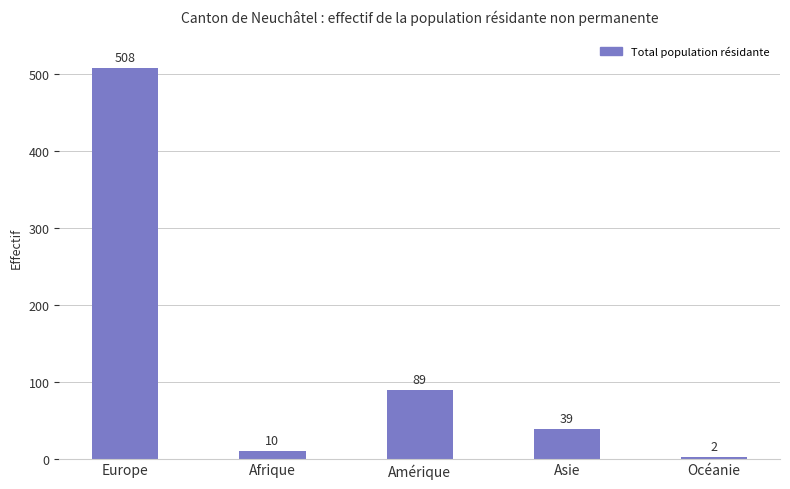

The value at Amérique is 58. True or false?

False